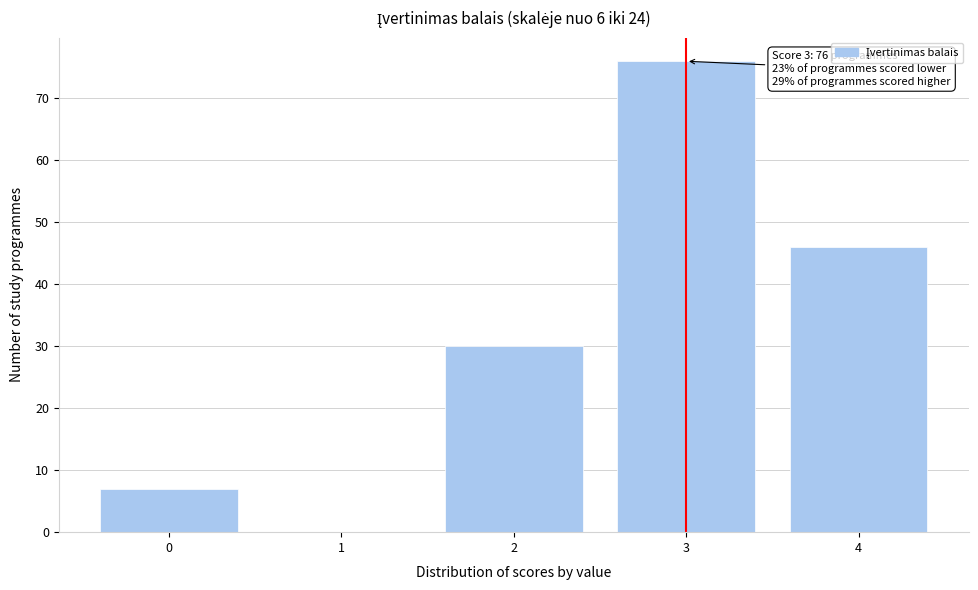

Reading left to right, transcribe all the data shown in this chart.

0=7	1=0	2=30	3=76	4=46